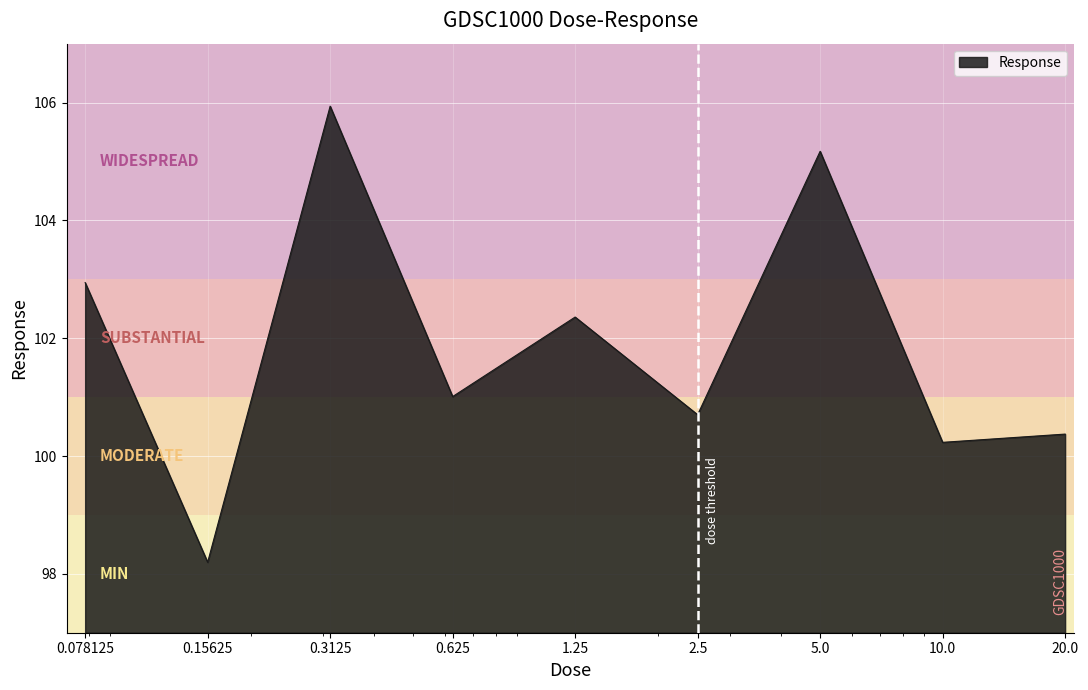

What is the minimum value shown in the chart?

98.2